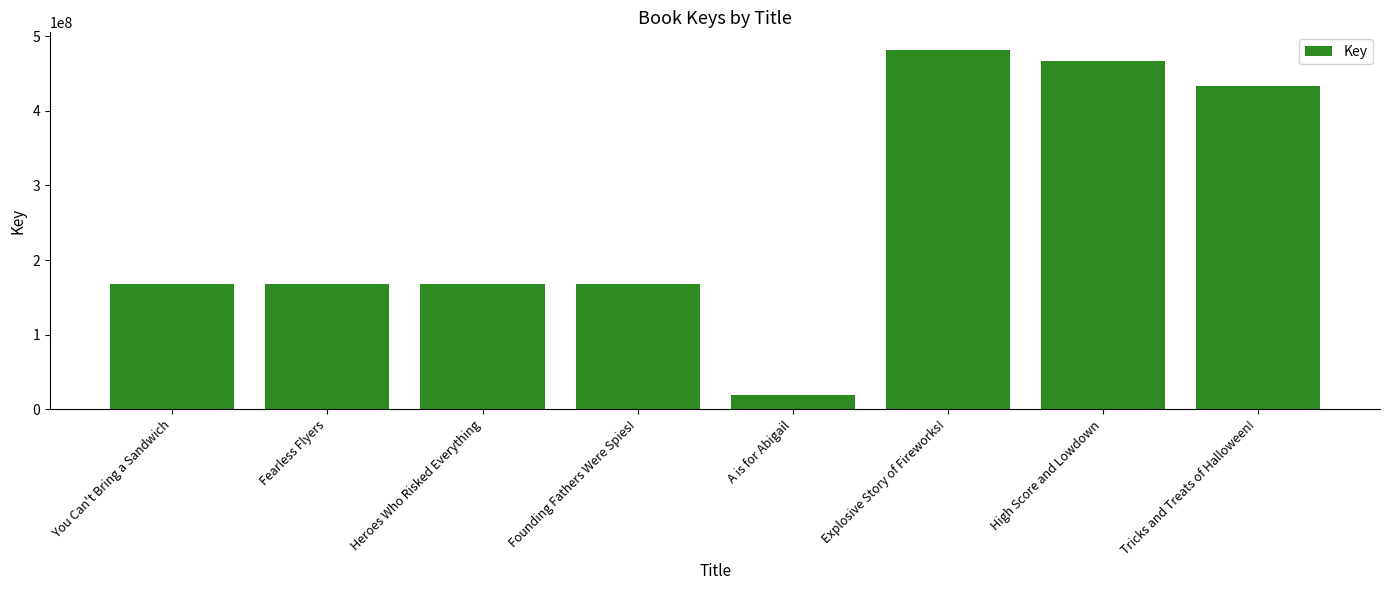

Are the bars grouped side by side (vs. stacked)?

No